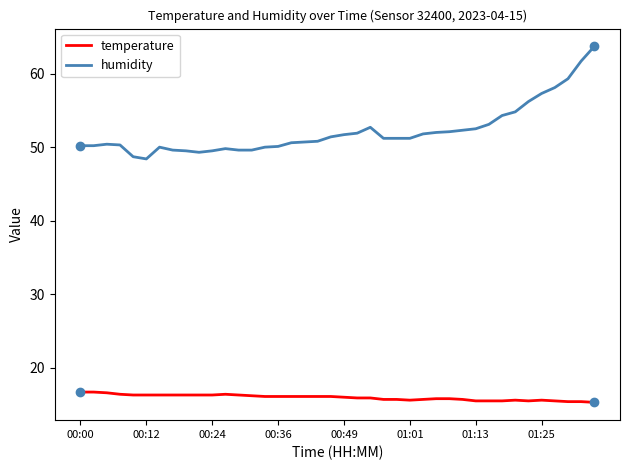

What is the difference between the maximum and minimum values in the temperature series?

1.4